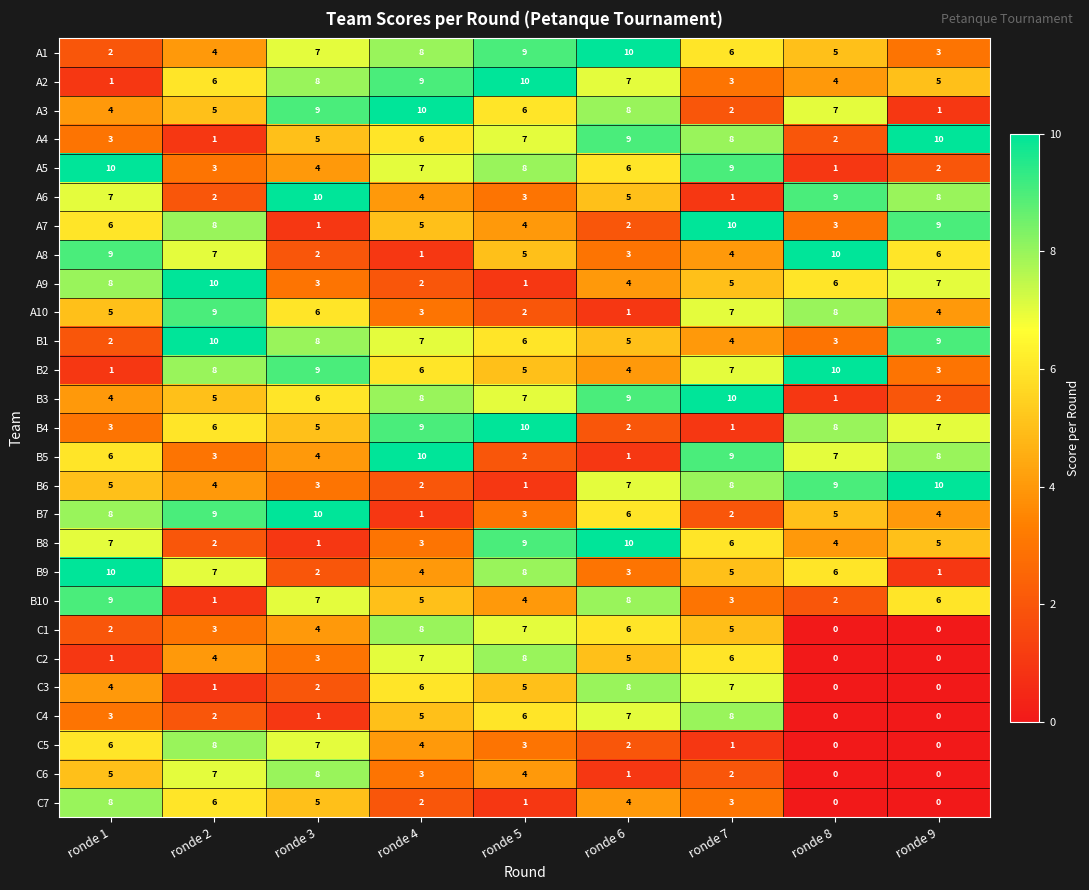

Rank the categories by A5 value from lowest to highest.

ronde 8, ronde 9, ronde 2, ronde 3, ronde 6, ronde 4, ronde 5, ronde 7, ronde 1